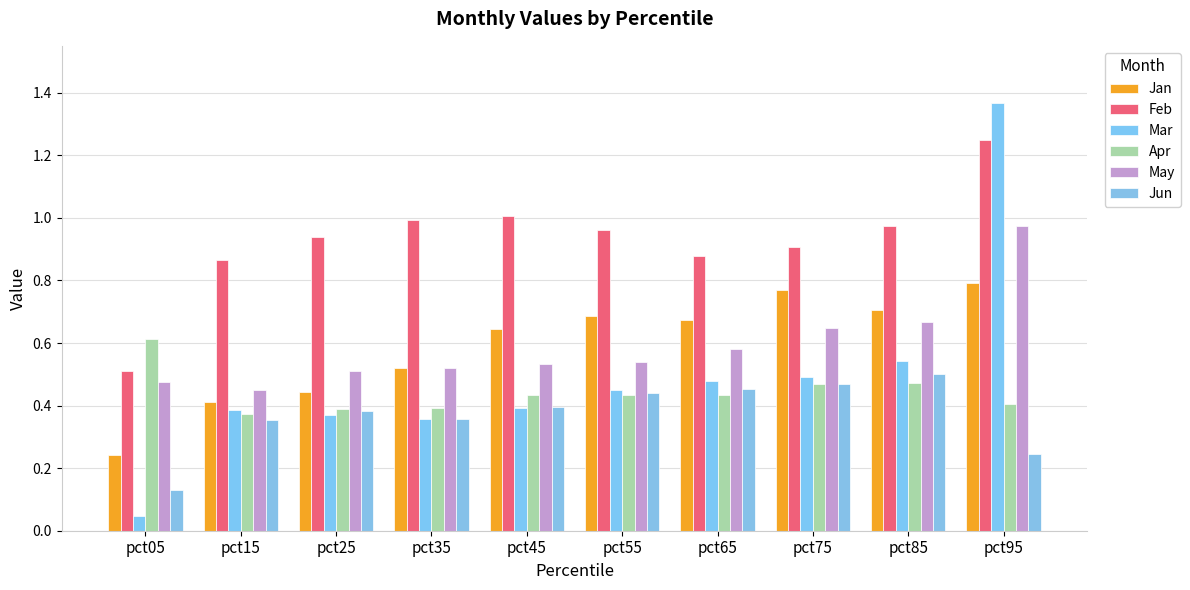

What is the sum of all May values?

5.9